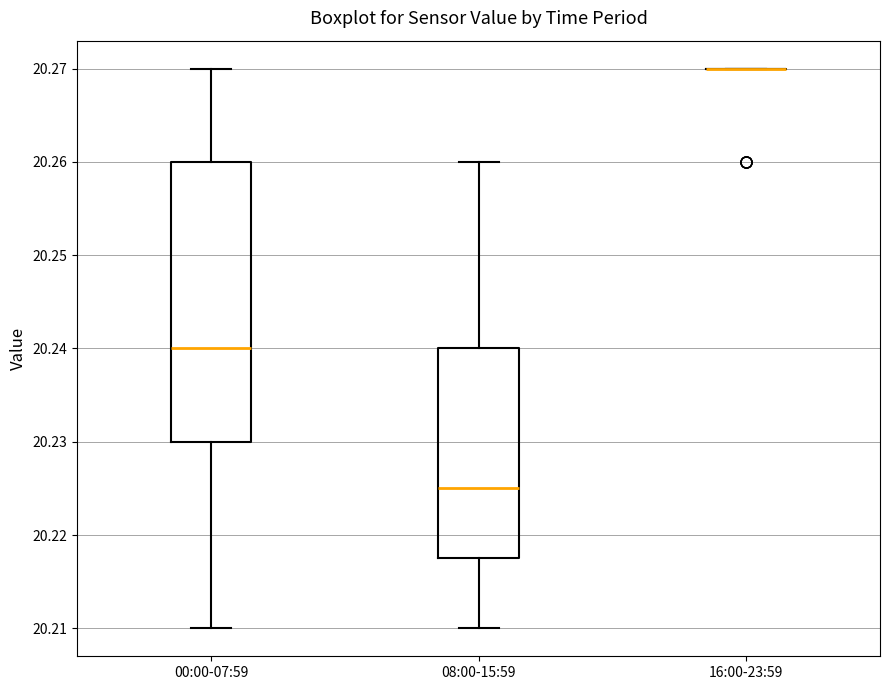

Comparing the boxes themselves (not the whiskers), which one is the tallest?

00:00-07:59